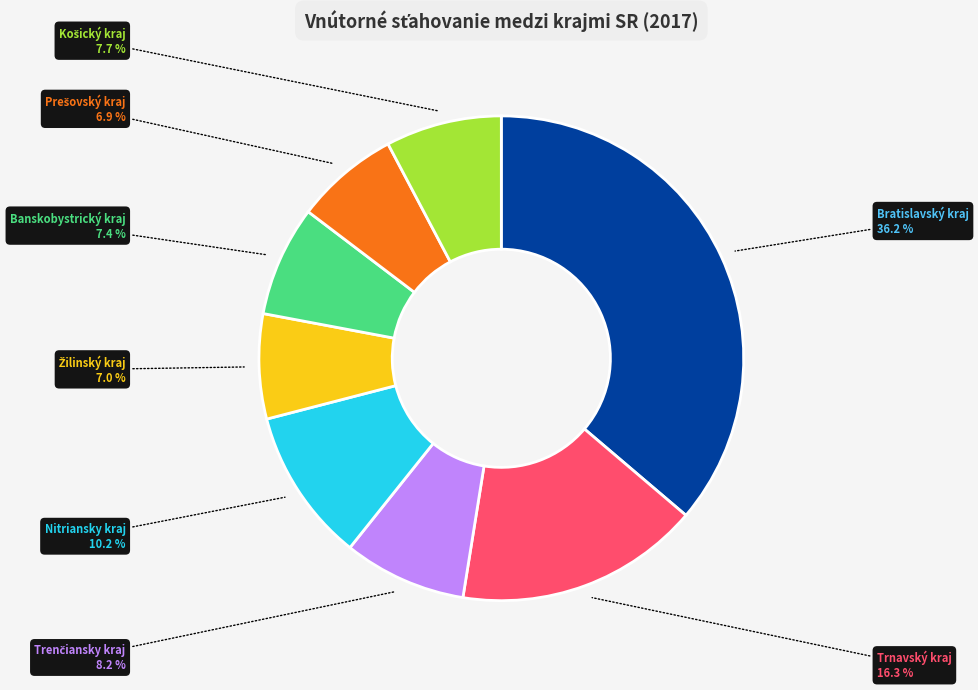

How many slices are in this pie chart?

8